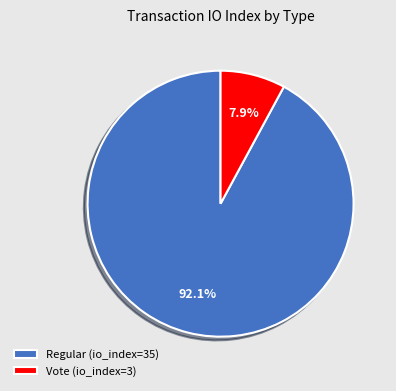

How many segments does this pie chart have?

2